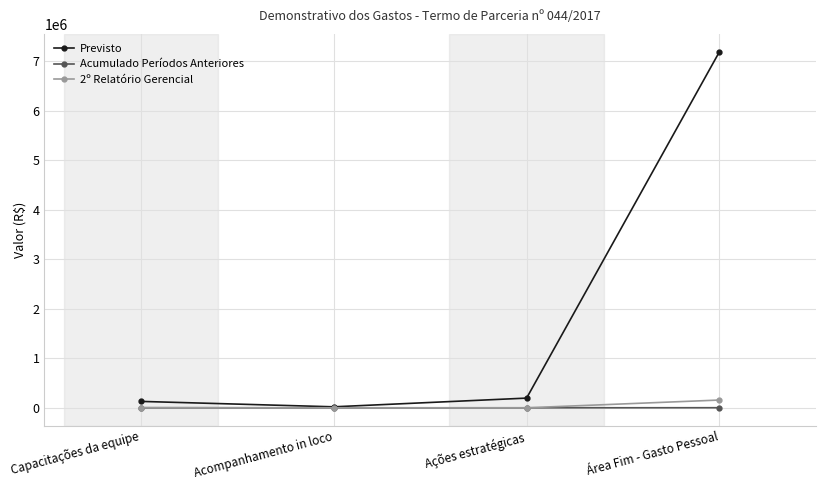

Which series has the largest range (max minus min)?

Previsto